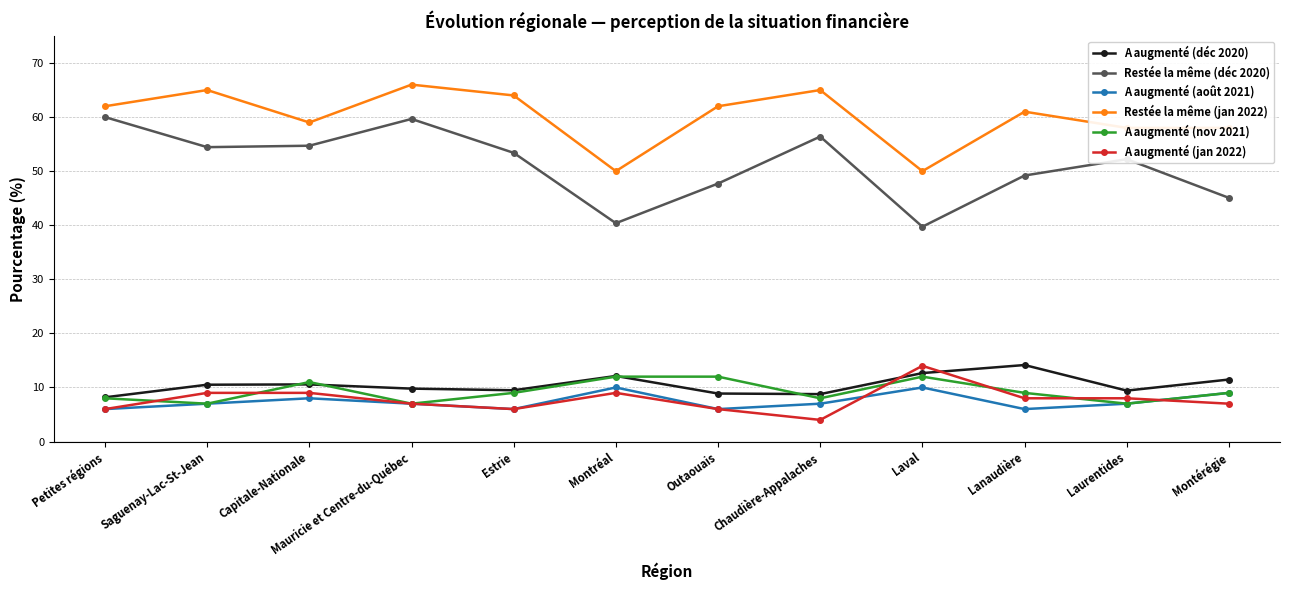

Which series has the largest total across all categories?

Restée la même (jan 2022)